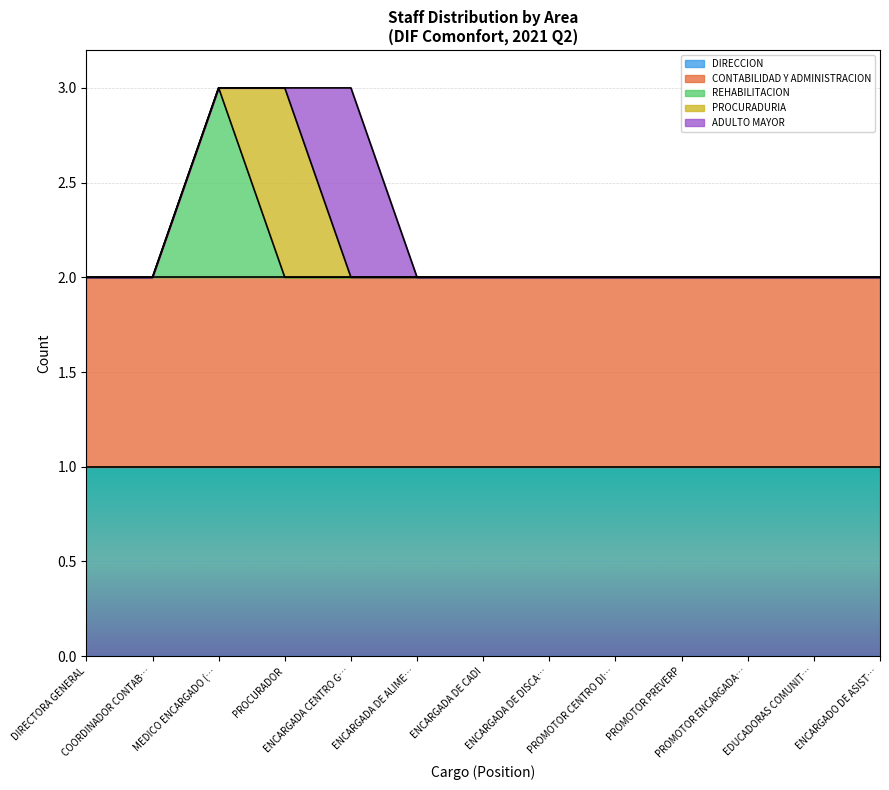

What is the label of the 12th point from the right?

COORDINADOR CONTABLE